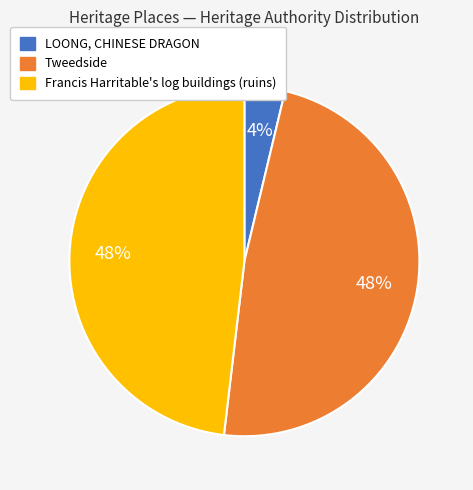

To the nearest percent, what portion does Francis Harritable's log buildings (ruins) represent?

48%